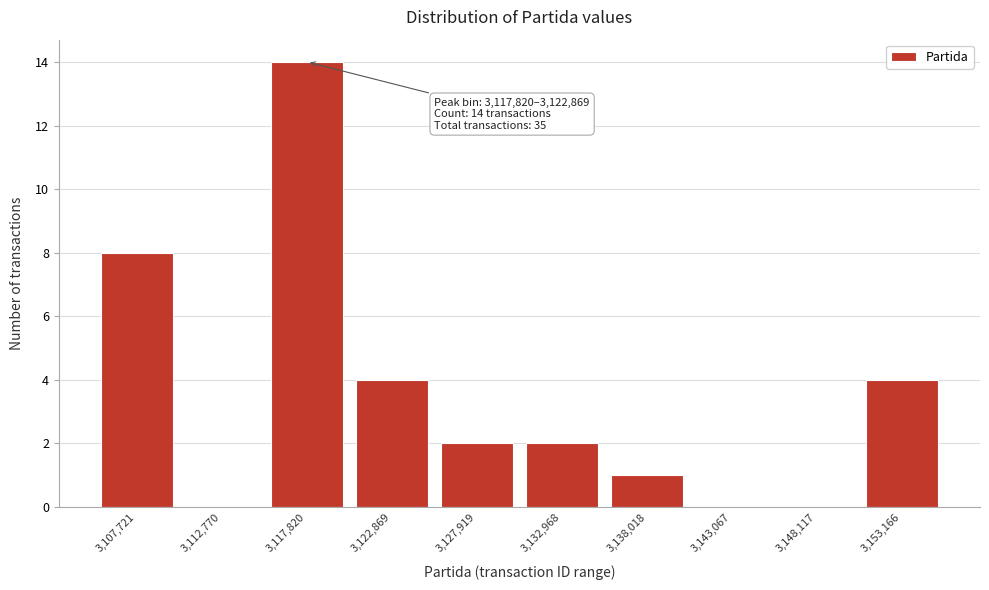

Reading left to right, extract all data points from this chart.

3,107,721=8	3,112,770=0	3,117,820=14	3,122,869=4	3,127,919=2	3,132,968=2	3,138,018=1	3,143,067=0	3,148,117=0	3,153,166=4